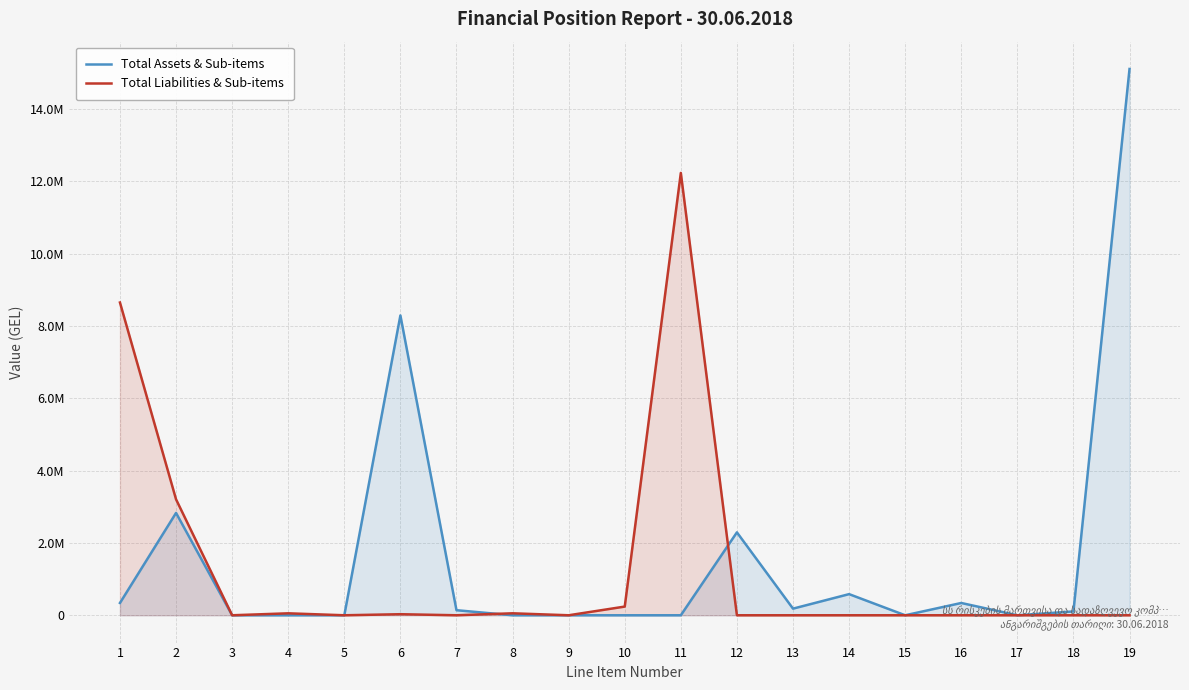

How many data points does each series have?

19